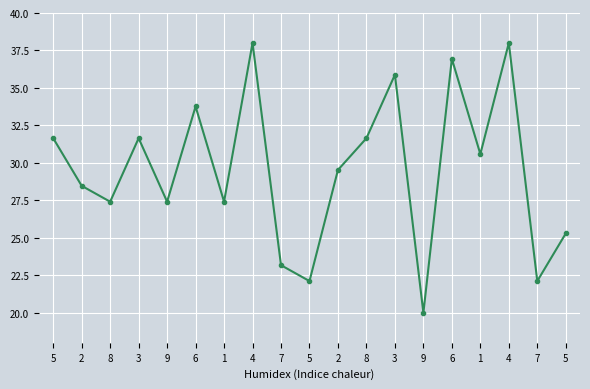

What is the change in value from 2 to 1?

+1.1